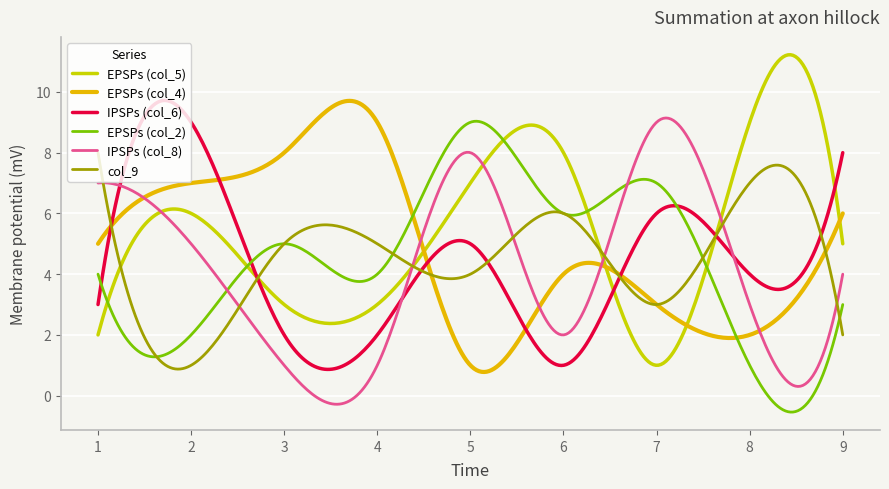

What is the minimum value for EPSPs (col_4)?

0.8